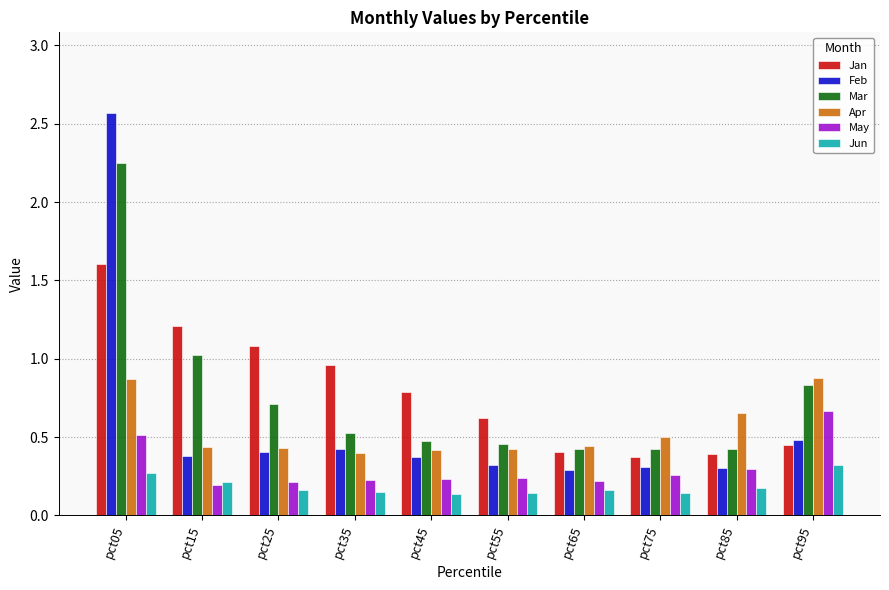

Which series changed the most between pct25 and pct85?

Jan